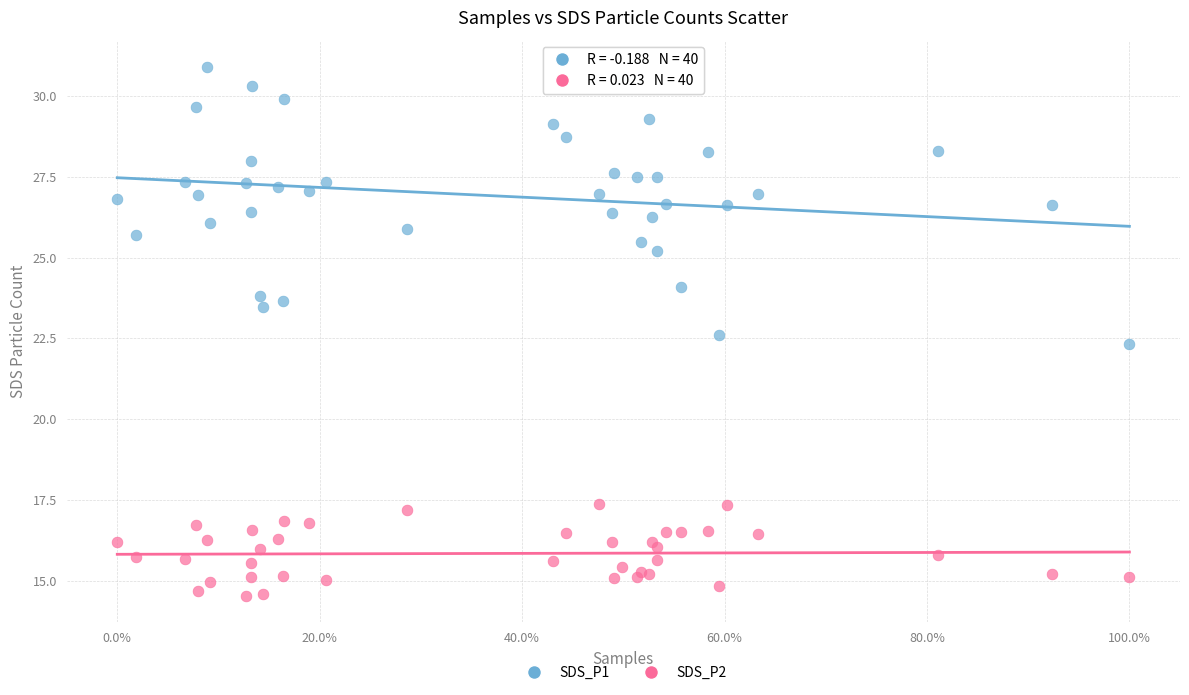

Across all series, what Y value is closest to 22?

22.3